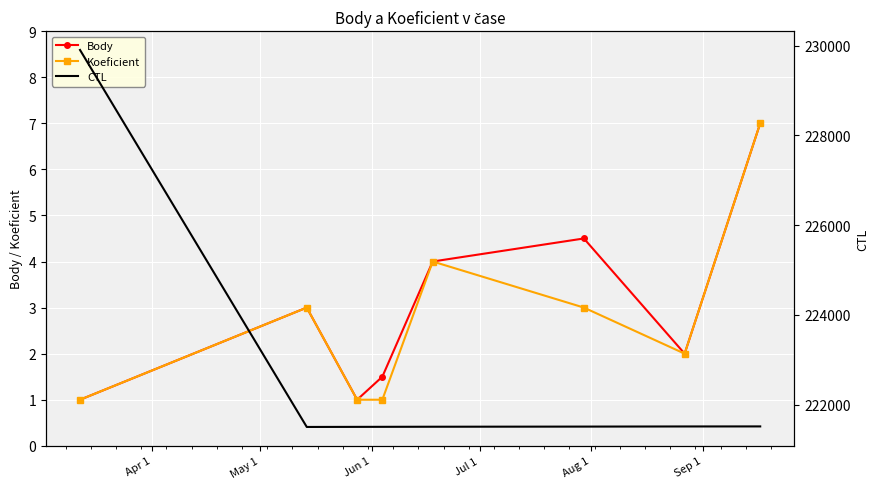

What is the sum of all CTL values?

1780477.0